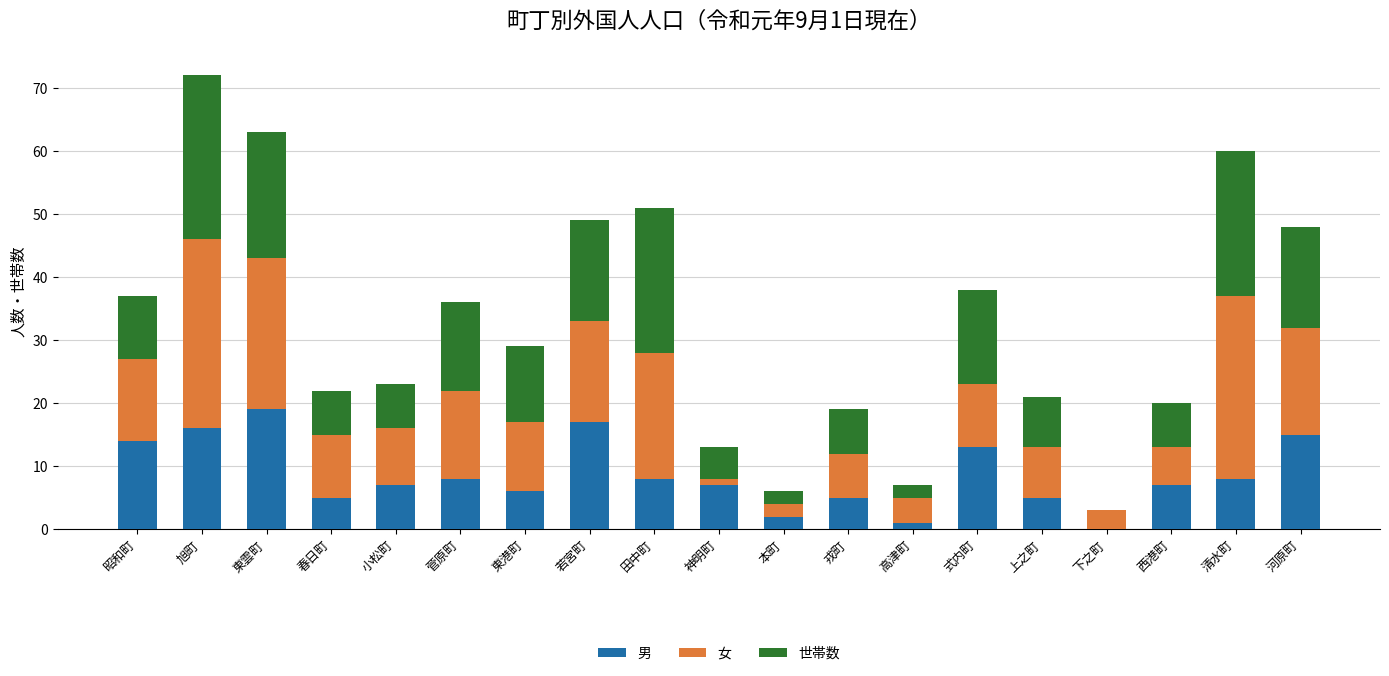

What are all the series names shown in the legend?

男, 女, 世帯数